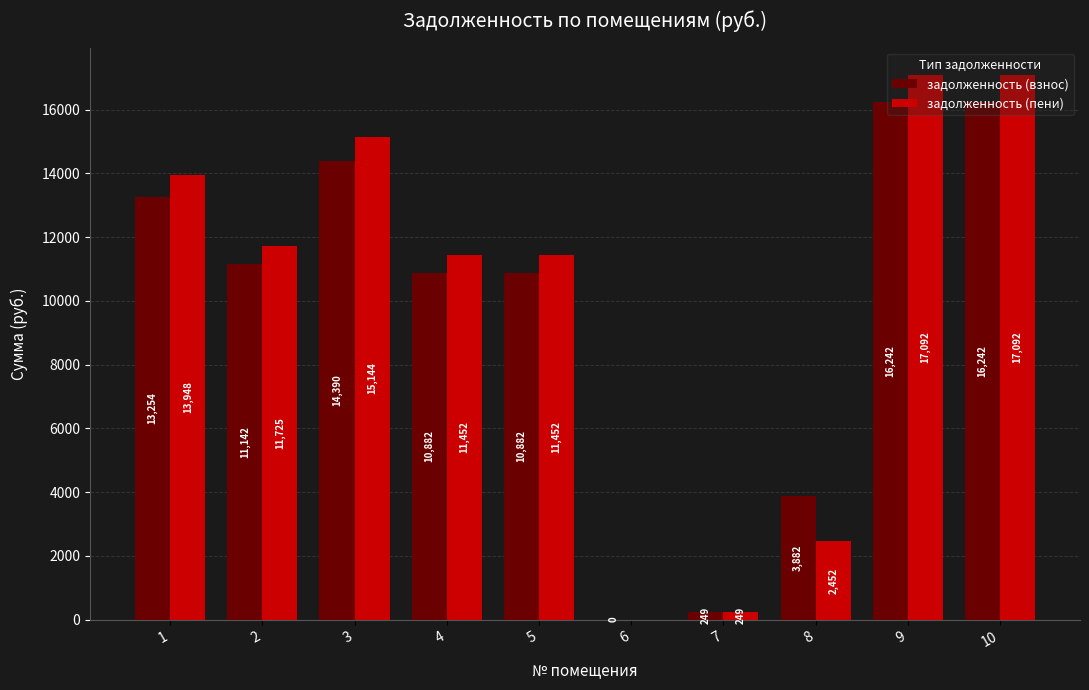

Read the задолженность (взнос) value at 7.

249.2